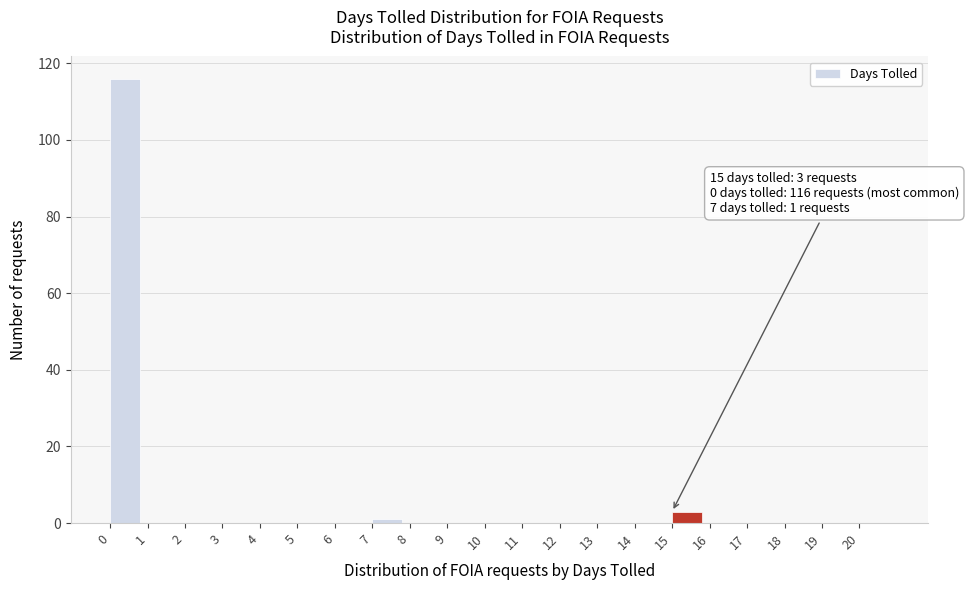

Over which range of the x-axis is the bar tallest?

0 to 1